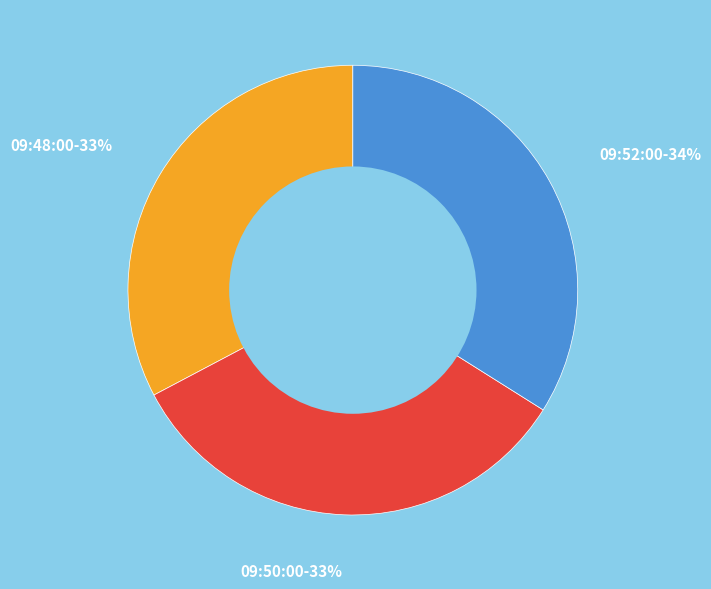

How many slices are in this pie chart?

3